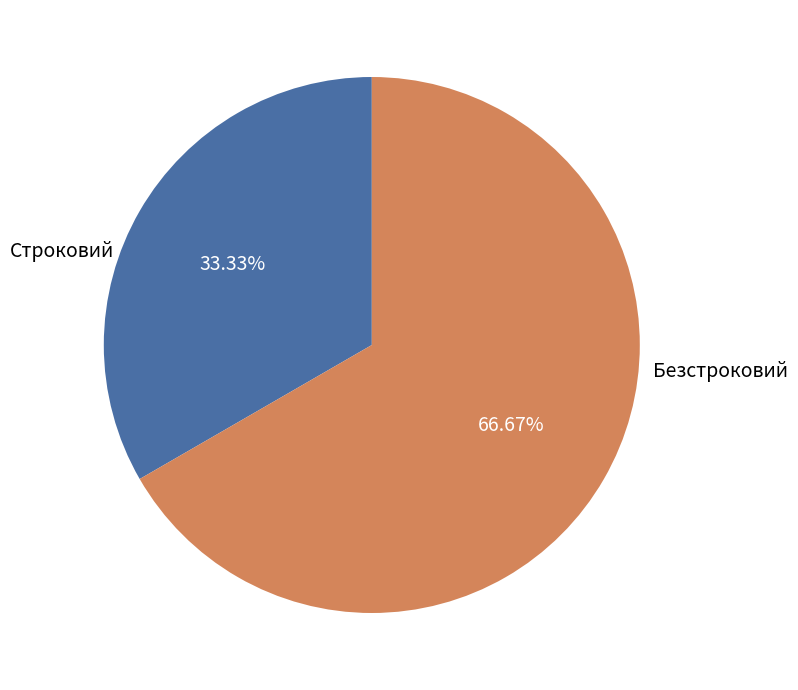

What is the total percentage of Строковий and Безстроковий?

100.0%